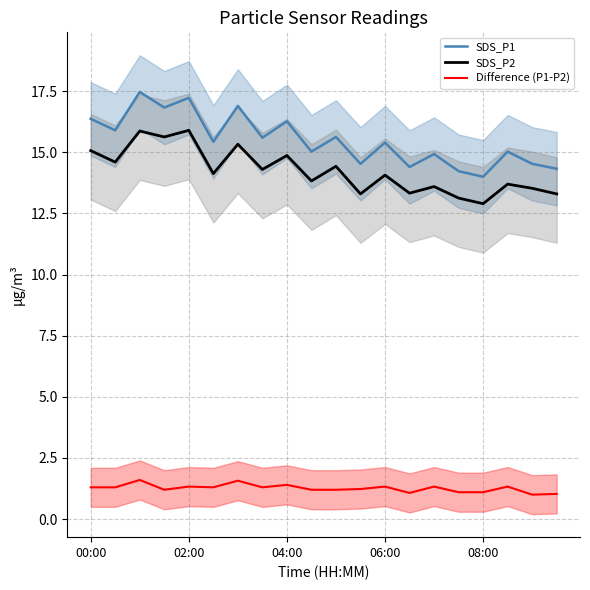

At how many categories does at least one series exceed 2?

20